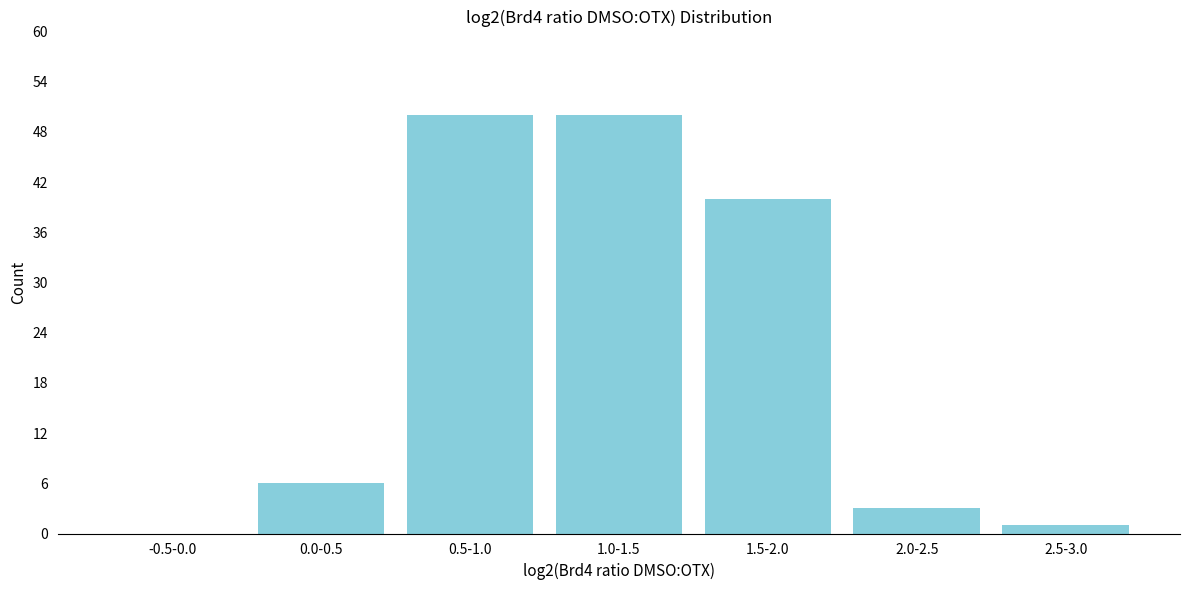

Reading left to right, transcribe all the data shown in this chart.

-0.5-0.0=0	0.0-0.5=6	0.5-1.0=50	1.0-1.5=50	1.5-2.0=40	2.0-2.5=3	2.5-3.0=1